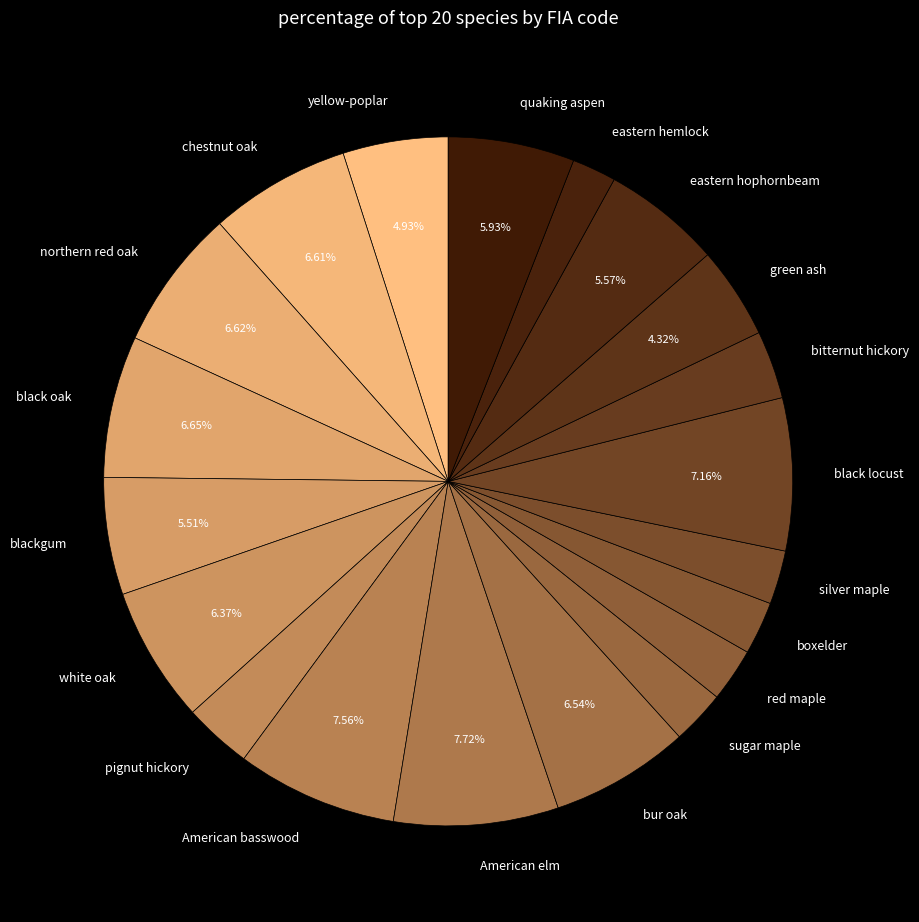

To the nearest percent, what is the difference between the largest and smallest slice percentages?

6%